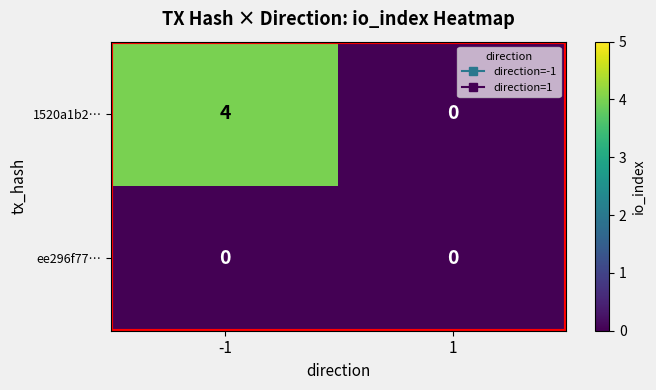

What value does the 1520a1b2… series have at -1?

4